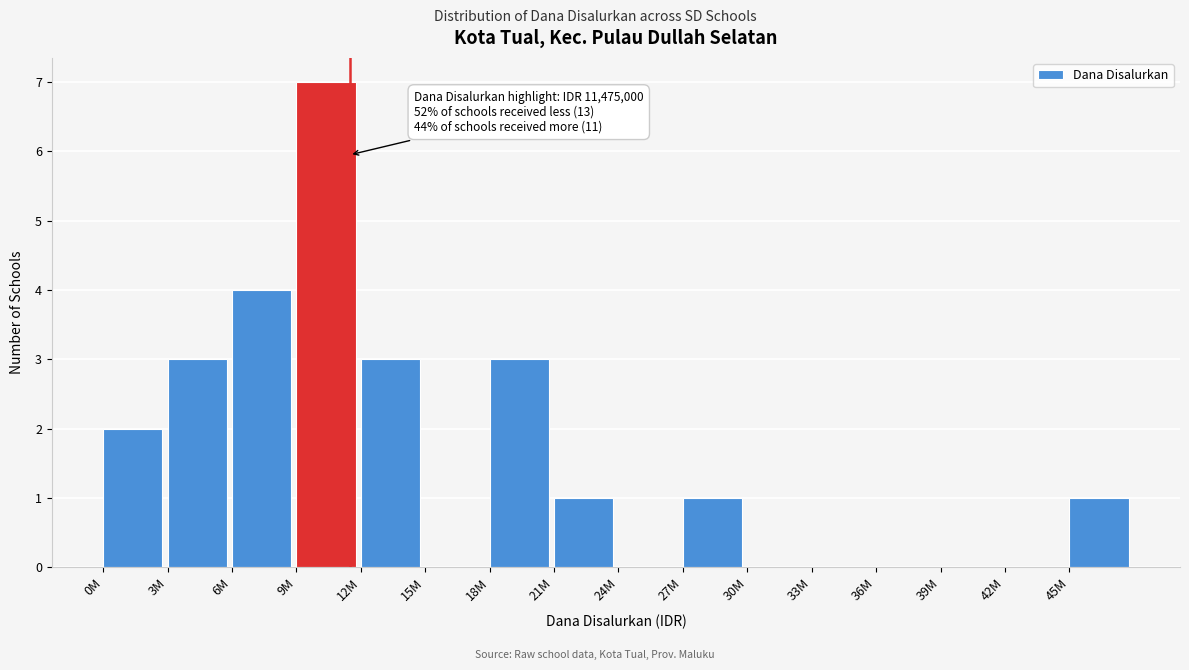

Reading left to right, list all the values displayed in this chart.

0M=2	3M=3	6M=4	9M=7	12M=3	15M=0	18M=3	21M=1	24M=0	27M=1	30M=0	33M=0	36M=0	39M=0	42M=0	45M=1